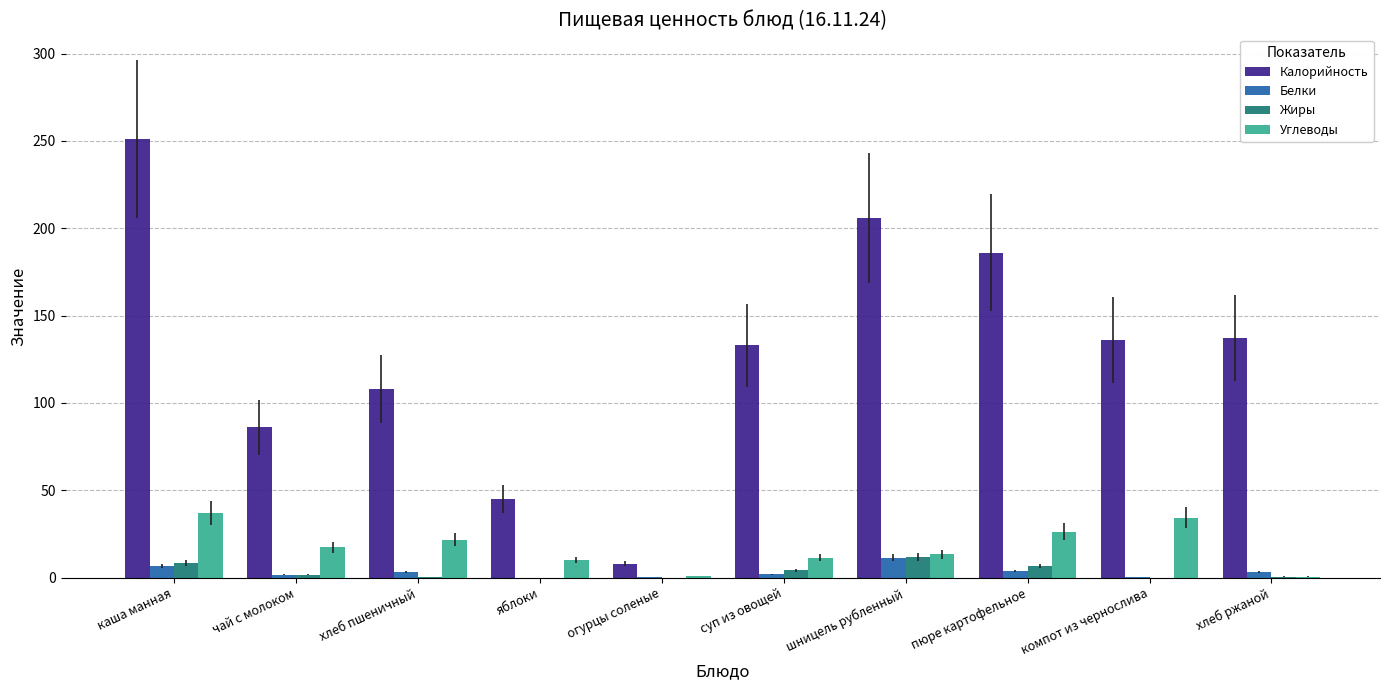

At which category is the sum across all series the highest?

каша манная